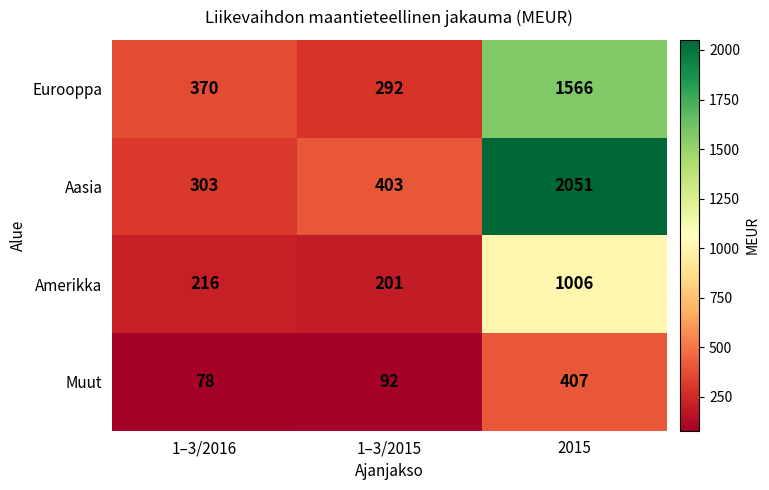

True or false: Muut has a value of 407 at 2015.

True